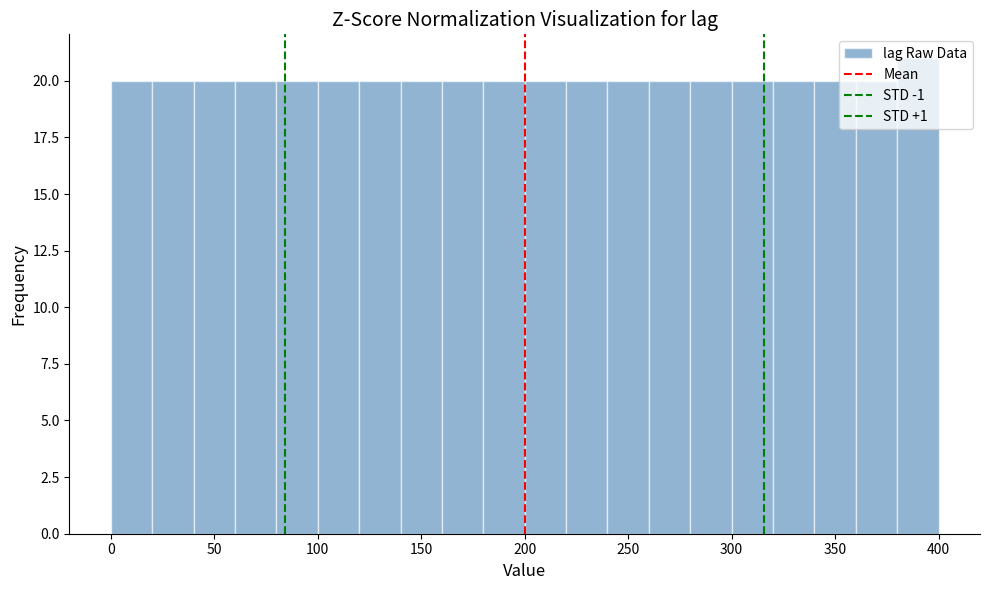

Reading left to right, list every bar in this chart as the range it spans on the x-axis followed by its height. The values are not printed on the chart, so give them approximately, as read against the axis.

0 to 20: 20
20 to 40: 20
40 to 60: 20
60 to 80: 20
80 to 100: 20
100 to 120: 20
120 to 140: 20
140 to 160: 20
160 to 180: 20
180 to 200: 20
200 to 220: 20
220 to 240: 20
240 to 260: 20
260 to 280: 20
280 to 300: 20
300 to 320: 20
320 to 340: 20
340 to 360: 20
360 to 380: 20
380 to 400: 21